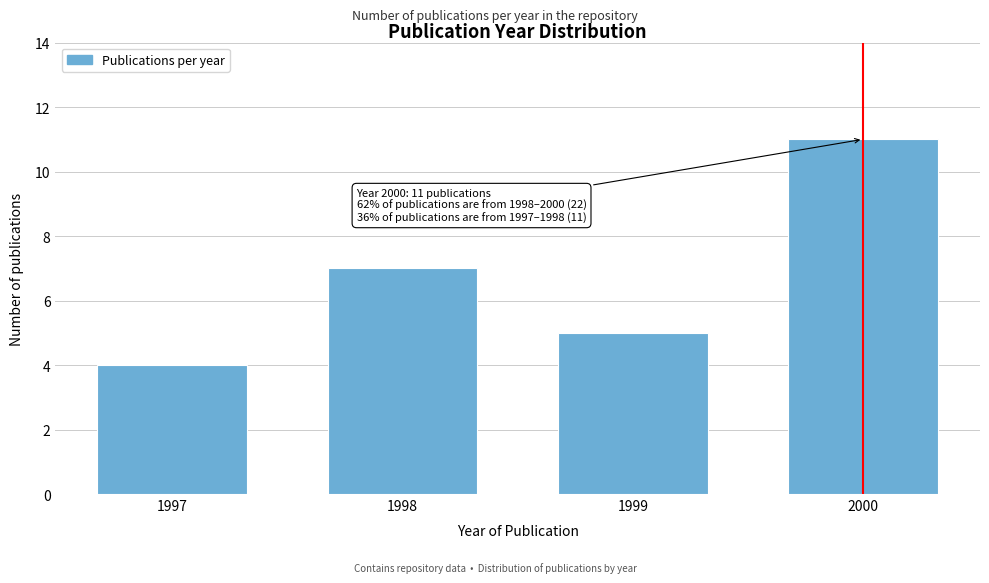

Reading left to right, what are all the values shown in this chart?

1997=4	1998=7	1999=5	2000=11